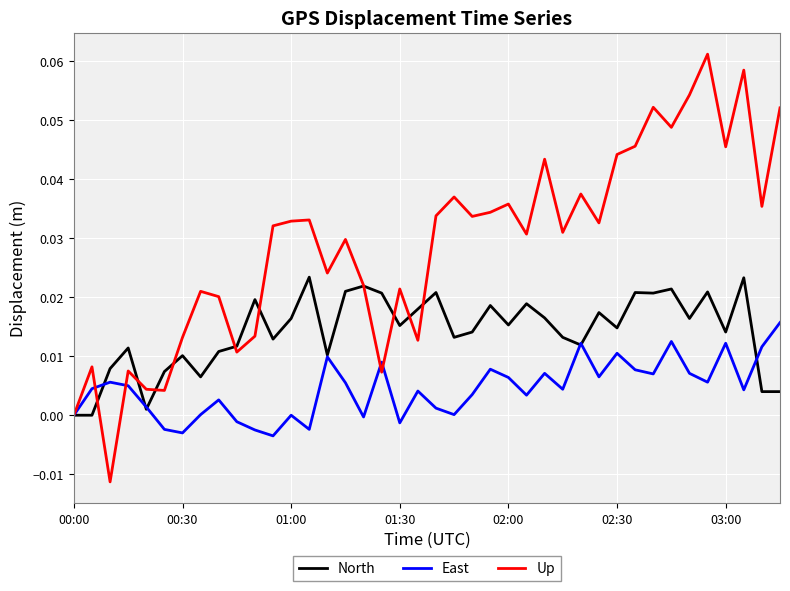

Rank the series by their average value, from lowest to highest.

East, North, Up